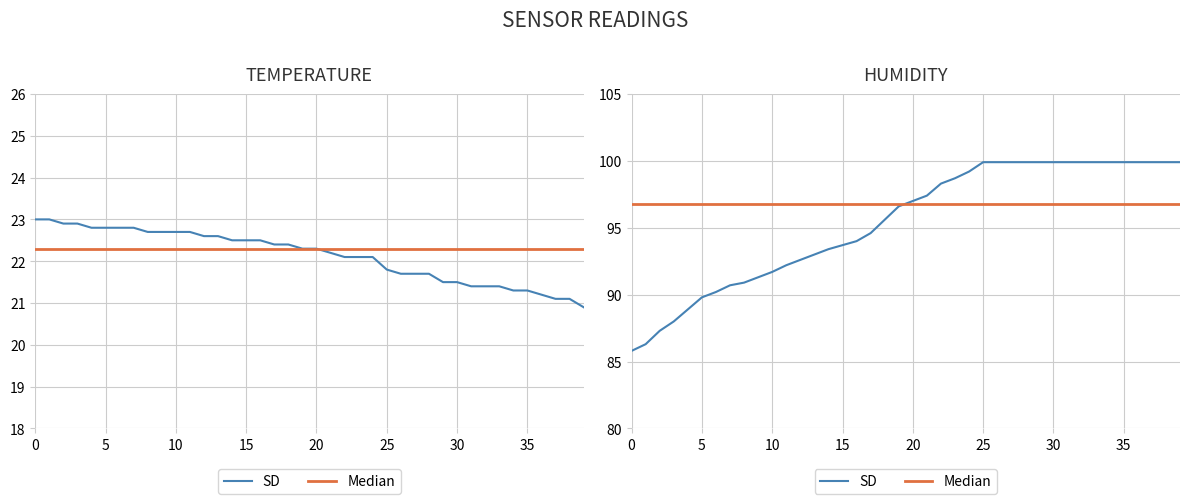

Rank the series by their average value, from lowest to highest.

temperature, humidity